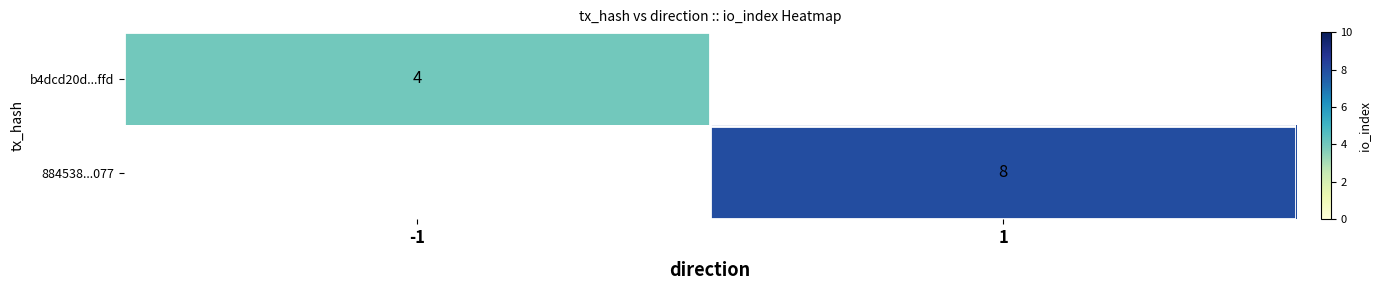

True or false: 884538...077 has a value of 13 at 1.

False